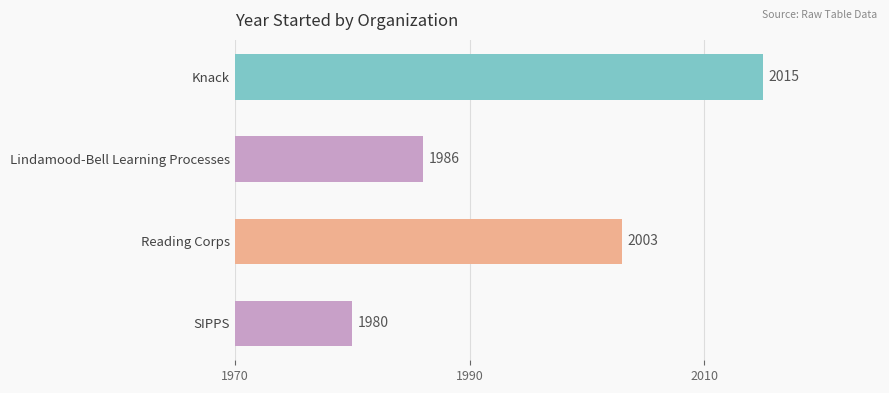

How many categories are shown in the chart?

4